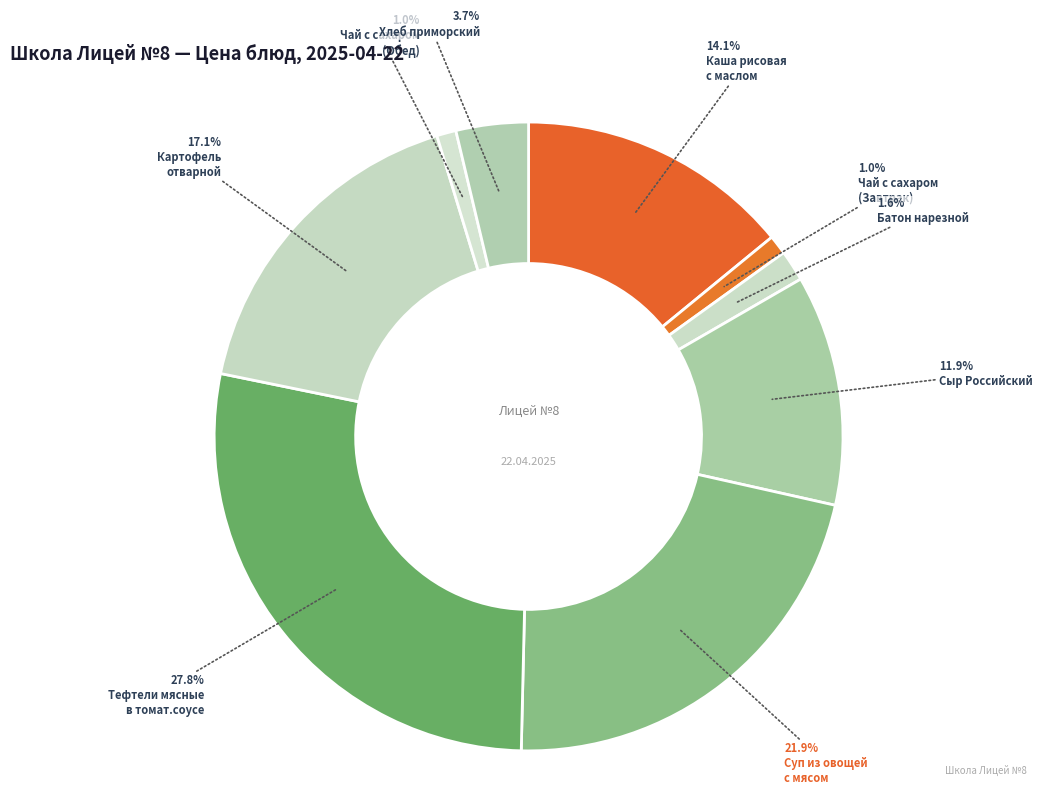

What is the smallest slice in the pie chart?

Чай с сахаром
(Завтрак)